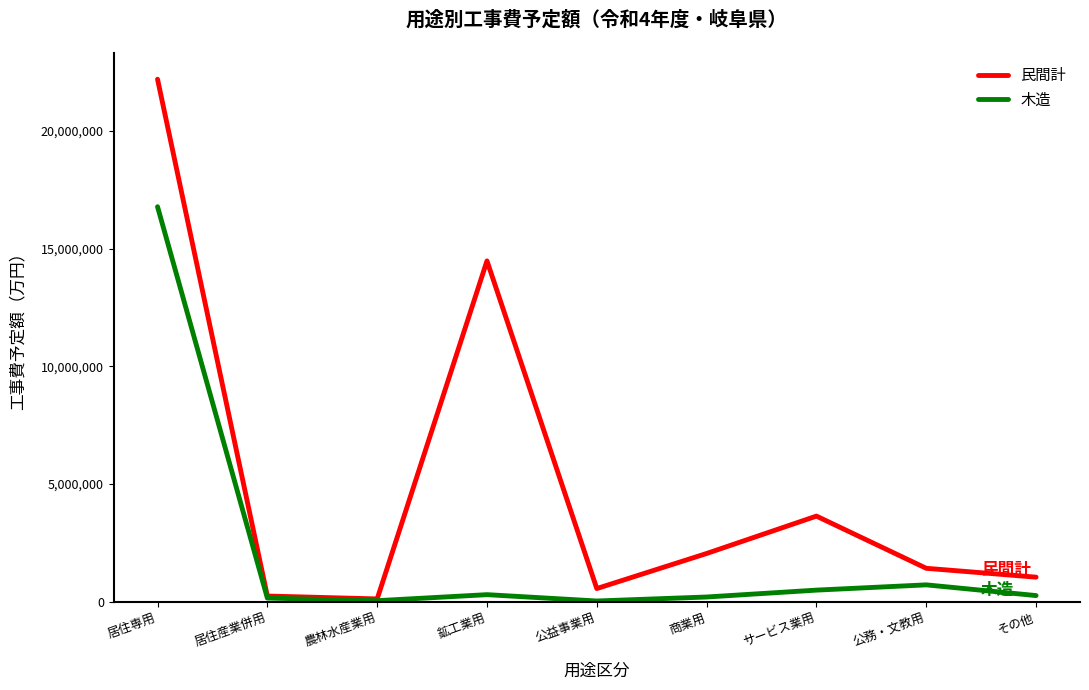

Rank the series at 公務・文教用 from highest to lowest value.

民間計, 木造